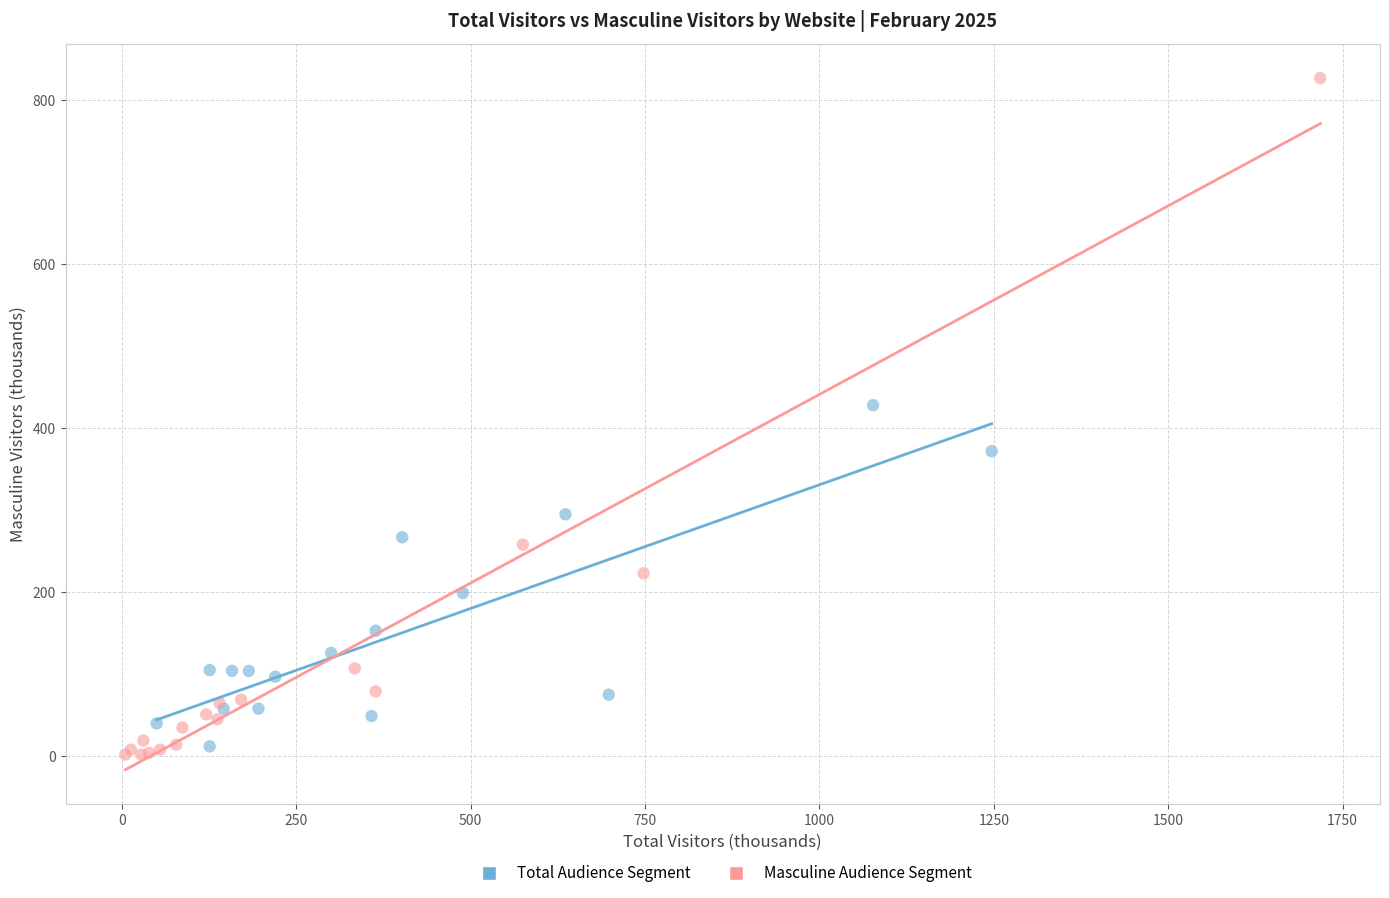

What are all the series names shown in the legend?

Total Audience Segment, Masculine Audience Segment